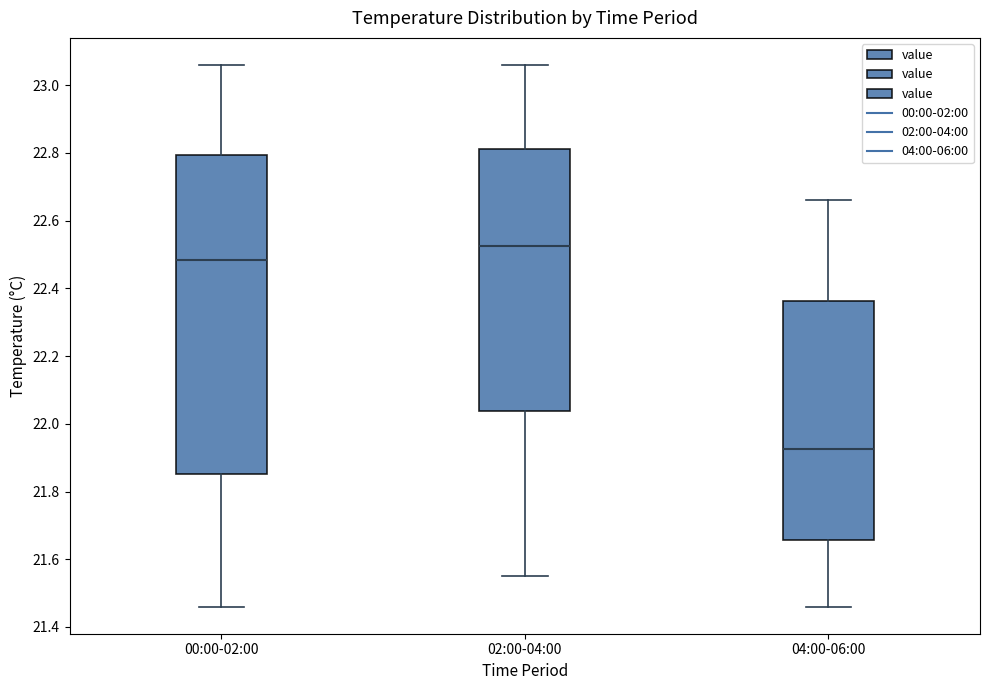

Reading left to right, read every box against the y-axis: the position of its median line, the range the box covers, and the ends of its whiskers. The values are not printed on the chart, so give them approximately, as read against the axis.

00:00-02:00: median 22.48, box 21.86 to 22.80, whiskers 21.46 to 23.06
02:00-04:00: median 22.52, box 22.04 to 22.82, whiskers 21.56 to 23.06
04:00-06:00: median 21.92, box 21.66 to 22.36, whiskers 21.46 to 22.66